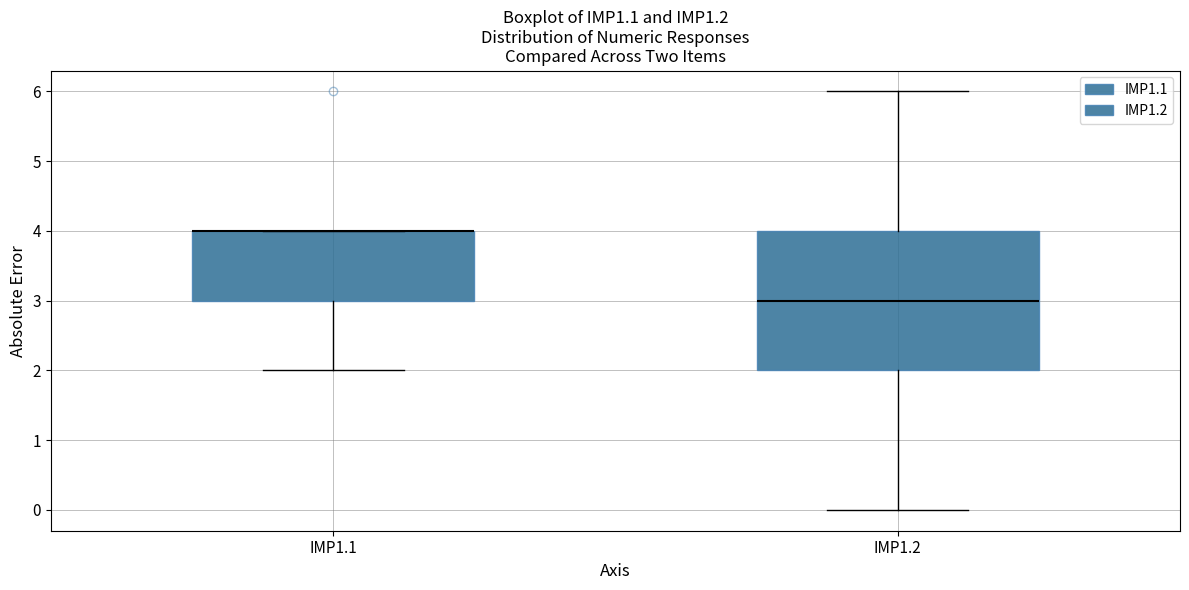

Where is the upper edge of the box for IMP1.1 on the y-axis? The values are not printed on the chart, so give them approximately, as read against the axis.

4